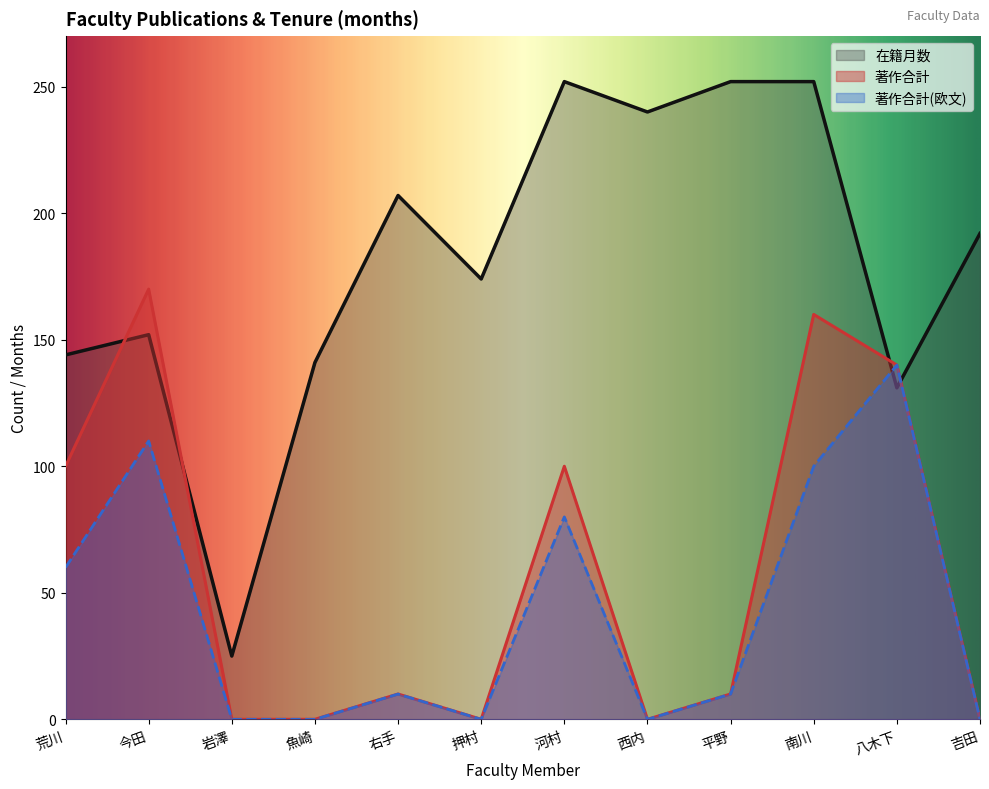

At how many categories does at least one series exceed 147?

8